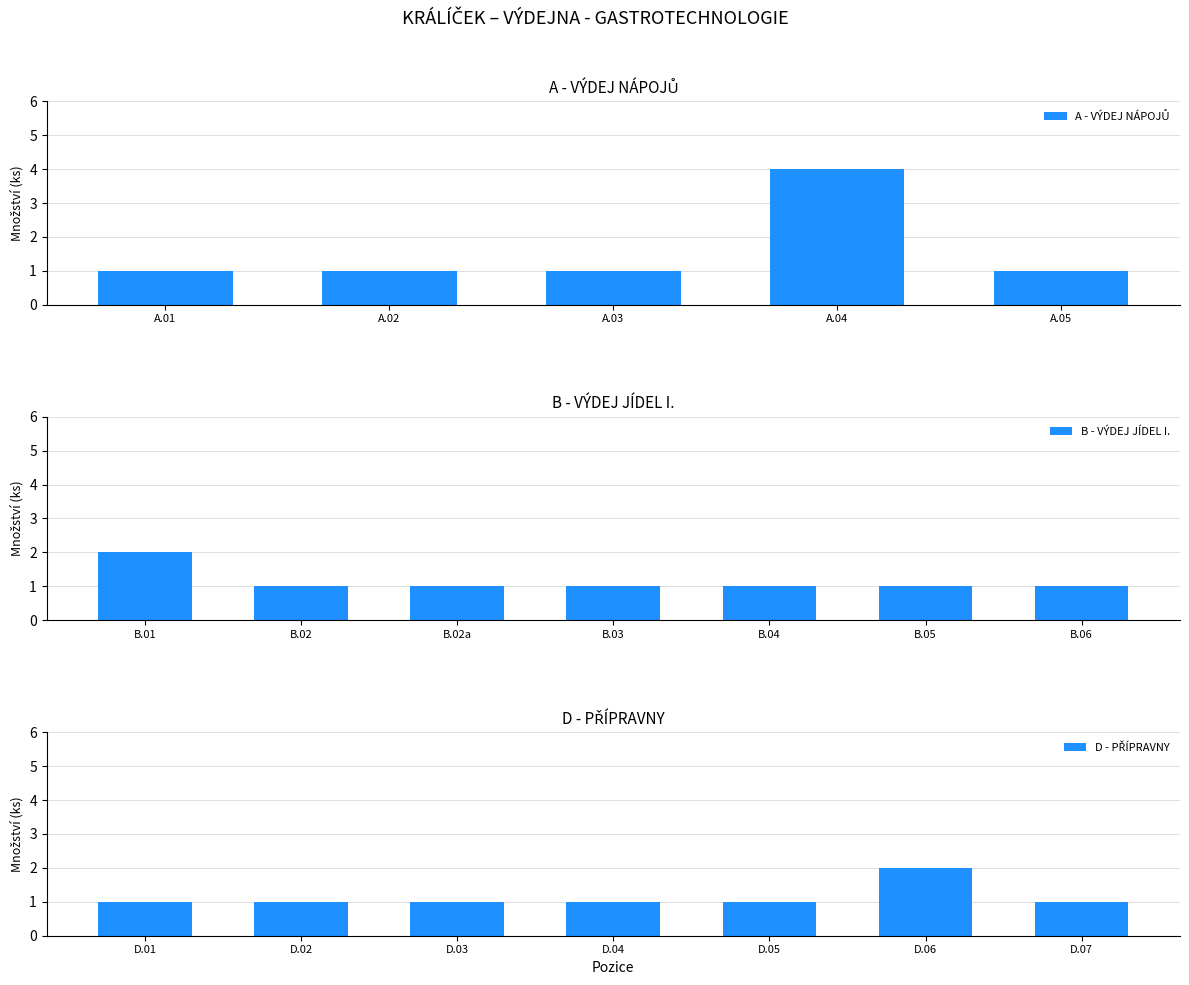

At how many categories does at least one series exceed 2?

1